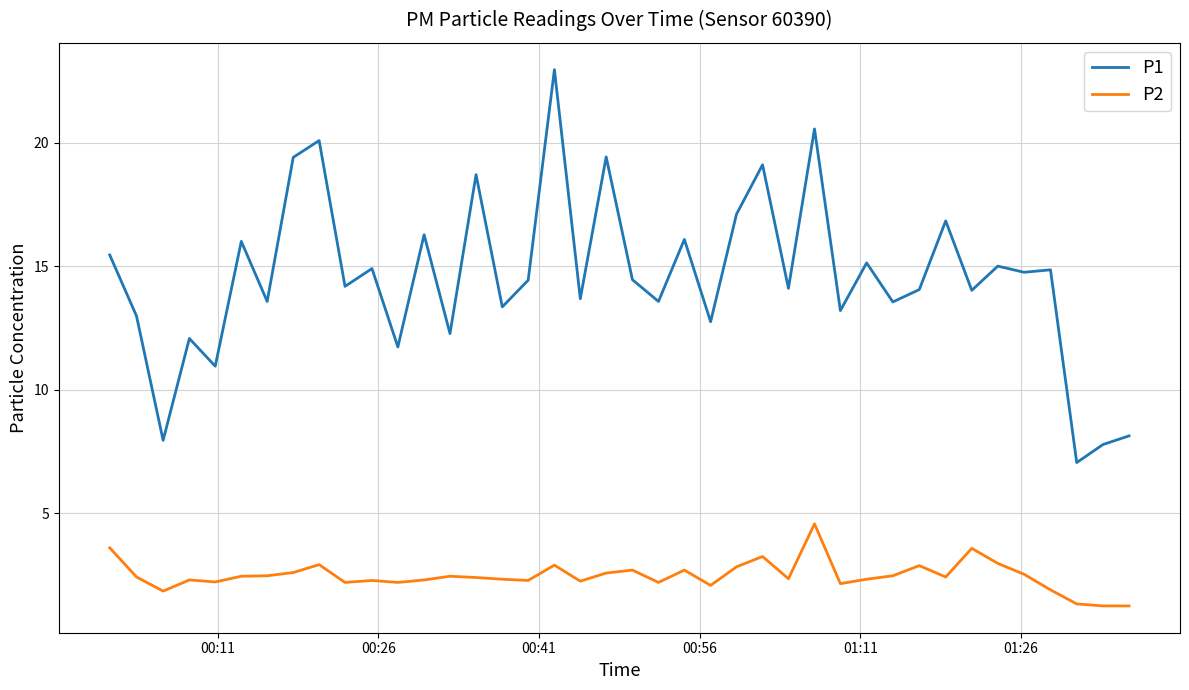

True or false: P1 and P2 intersect in this chart.

False